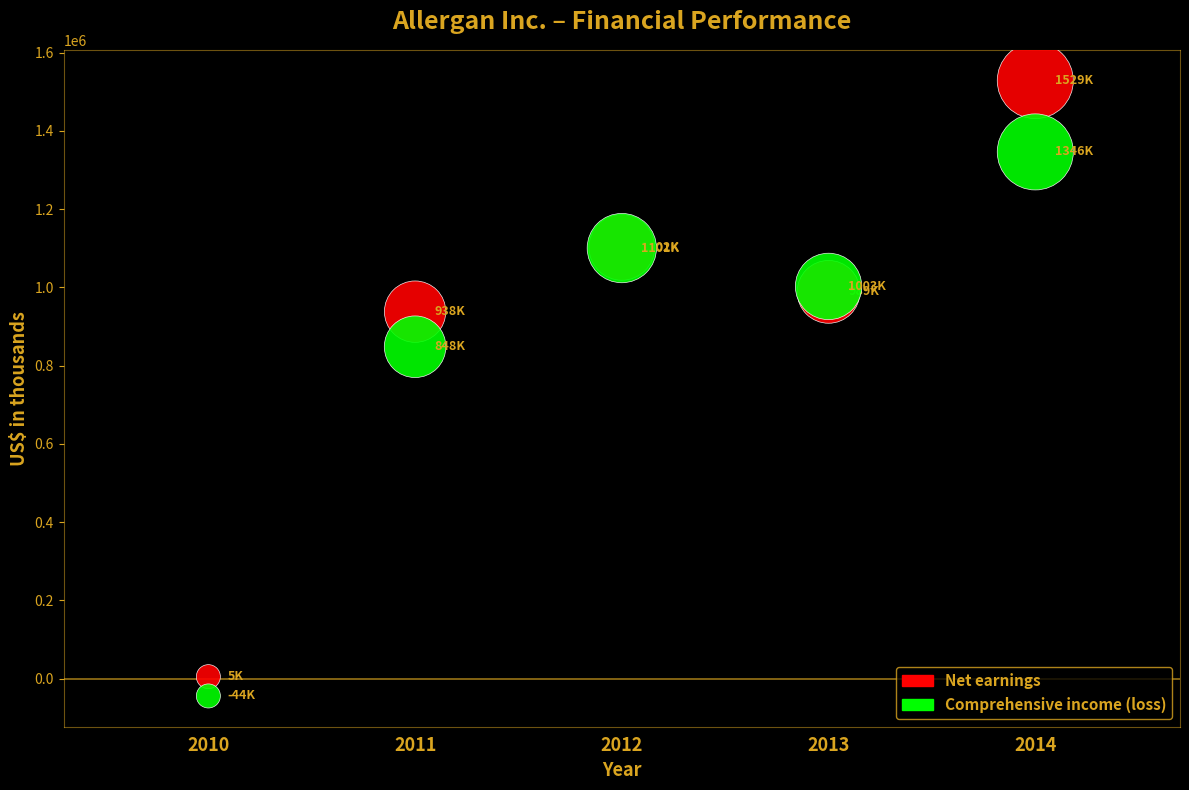

In the Net earnings series, what Y value is closest to 766850?

938100